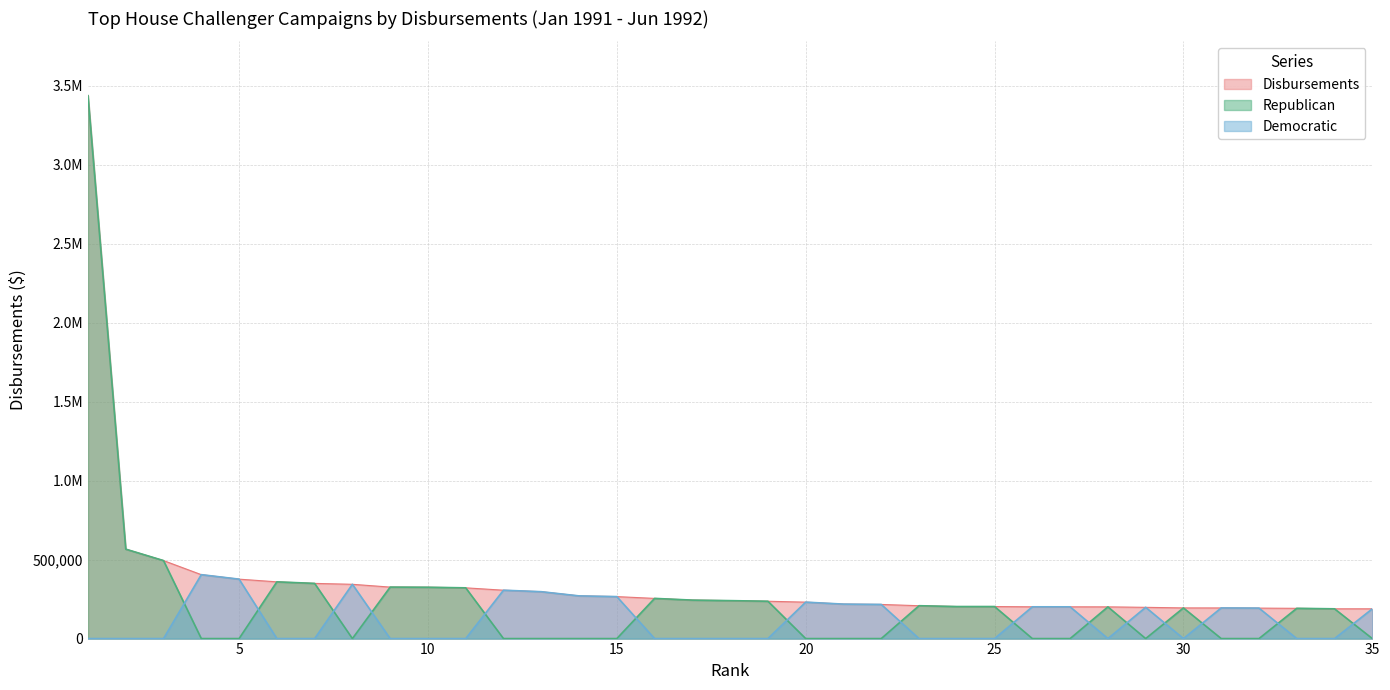

True or false: Democratic and Disbursements cross at least once.

False